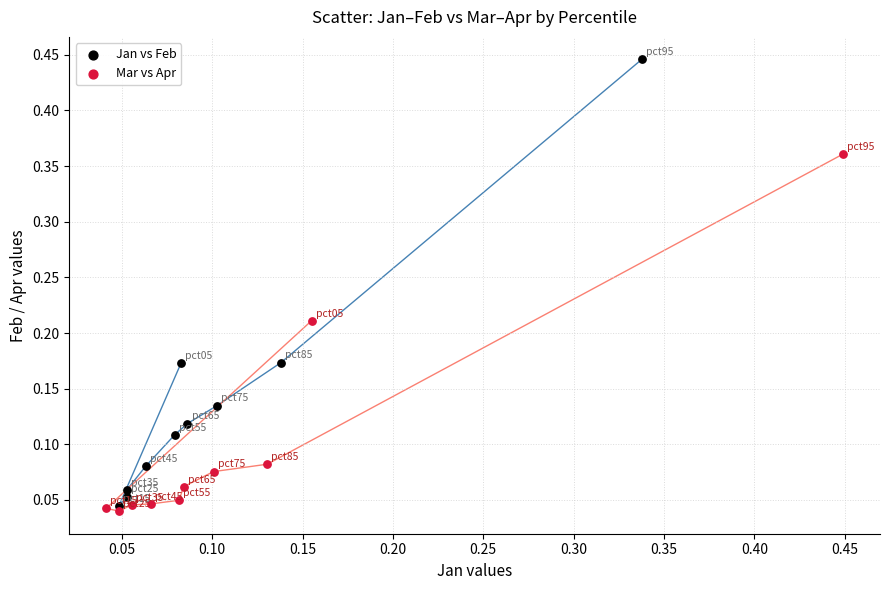

Which series has the largest Y range (max minus min)?

Jan vs Feb